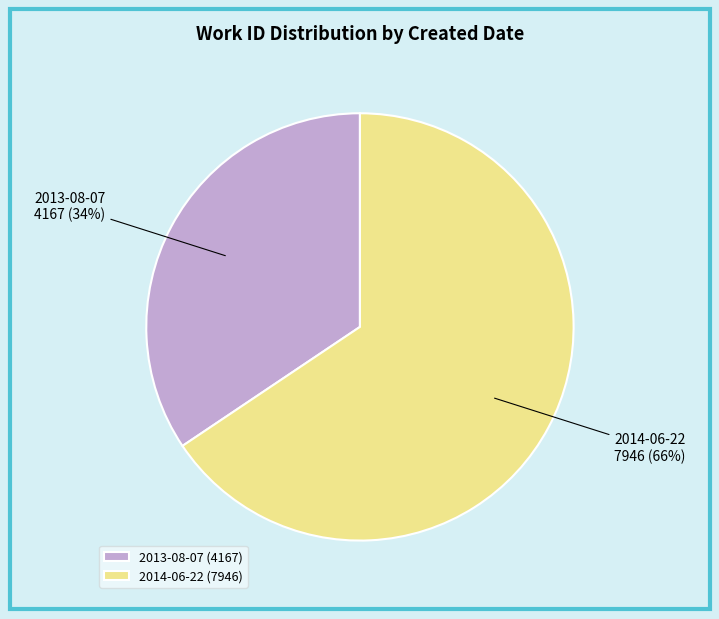

How many slices are in this pie chart?

2